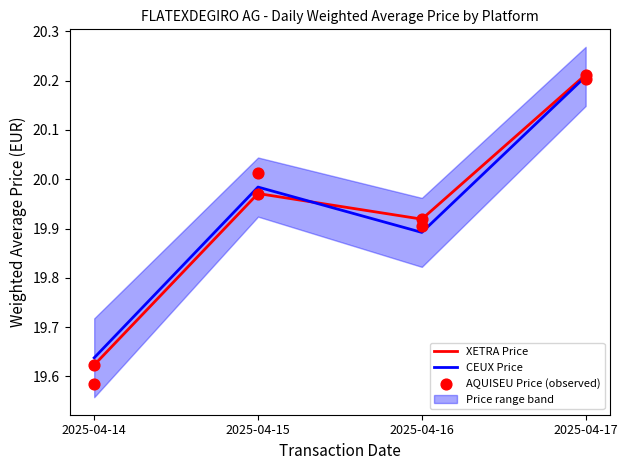

Is the value of XETRA Price at 2025-04-15 greater than the value of CEUX Price at 2025-04-17?

No